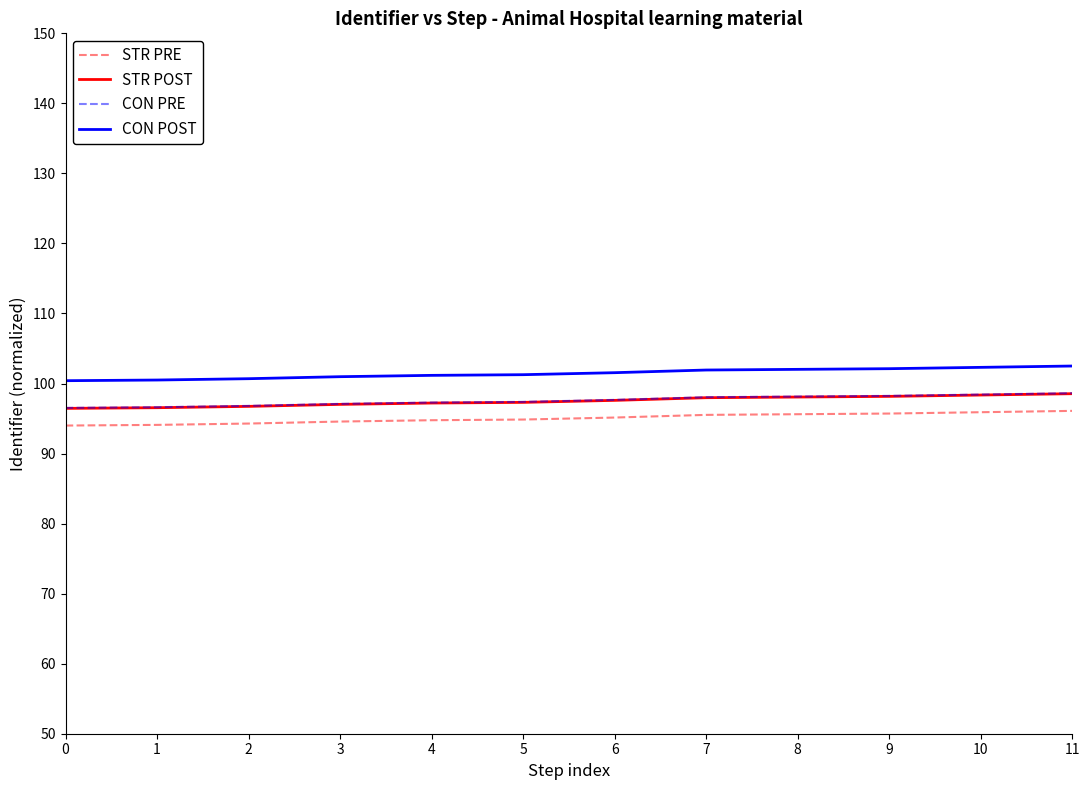

What is the spread (max minus min) of values at 9?

6.4